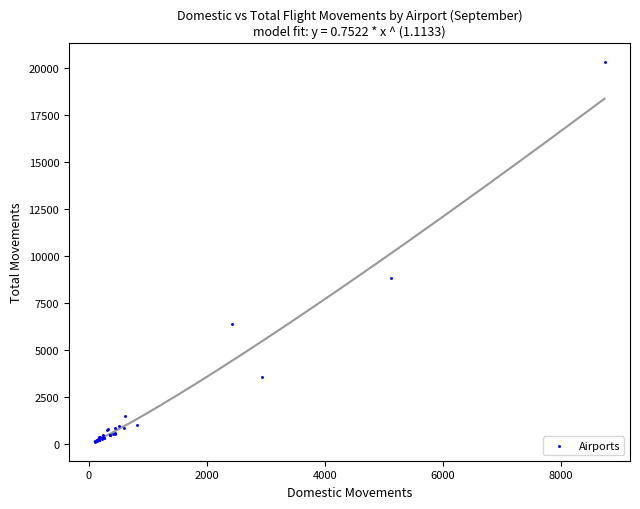

What Y value in the scatter plot is closest to 10214?

8819